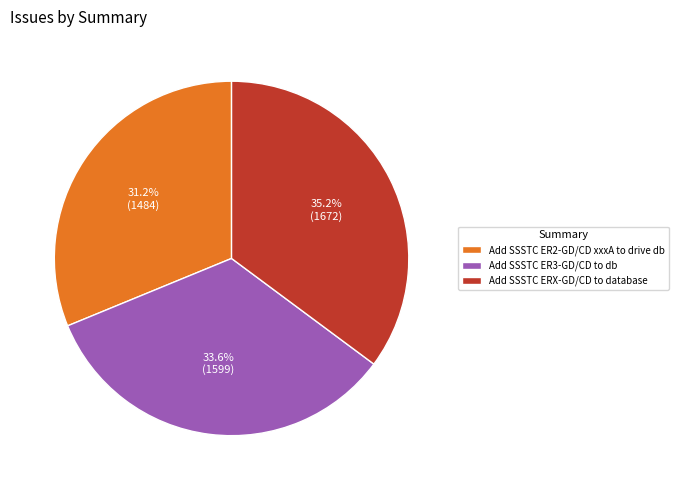

How much of the chart is everything except Add SSSTC ER2-GD/CD xxxA to drive db?

68.8%